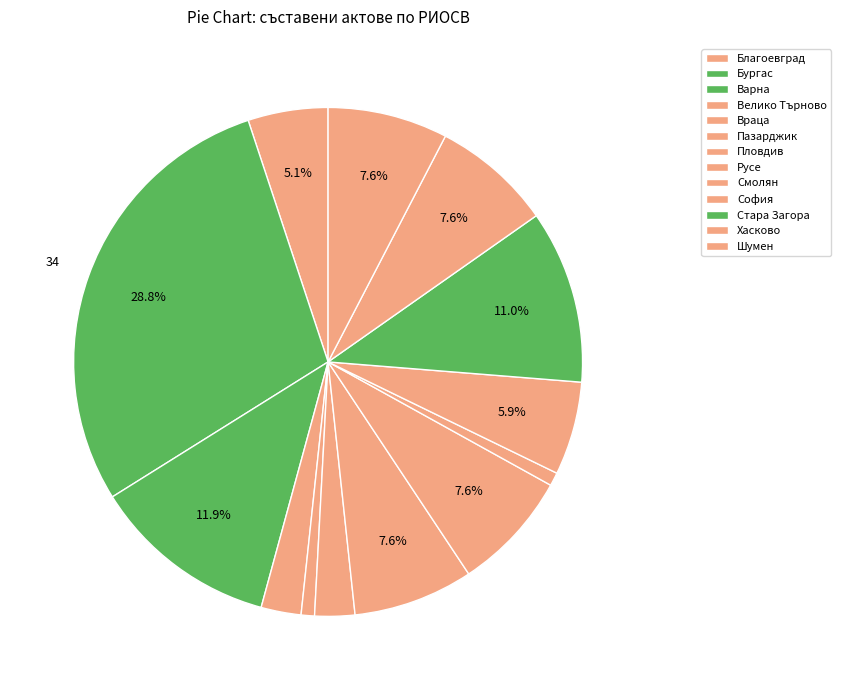

Combined, do Пазарджик and Стара Загора account for over 50%?

No